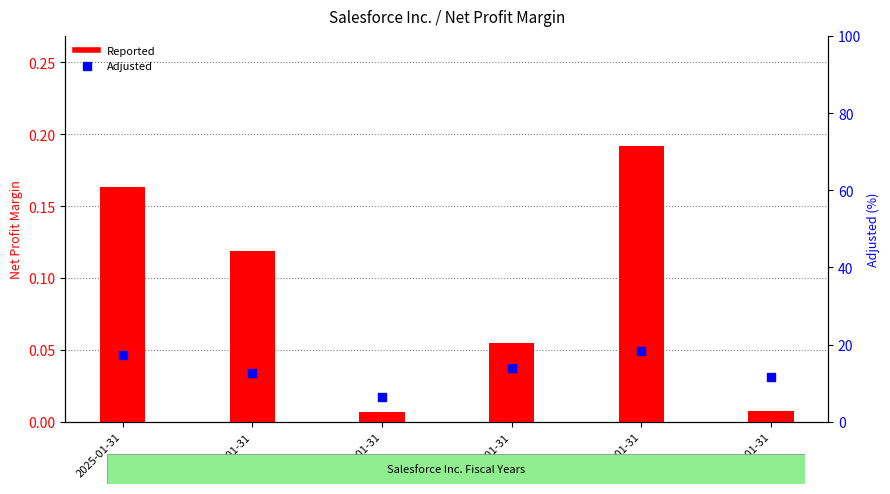

What is the total value across all series at 2025-01-31?

17.5